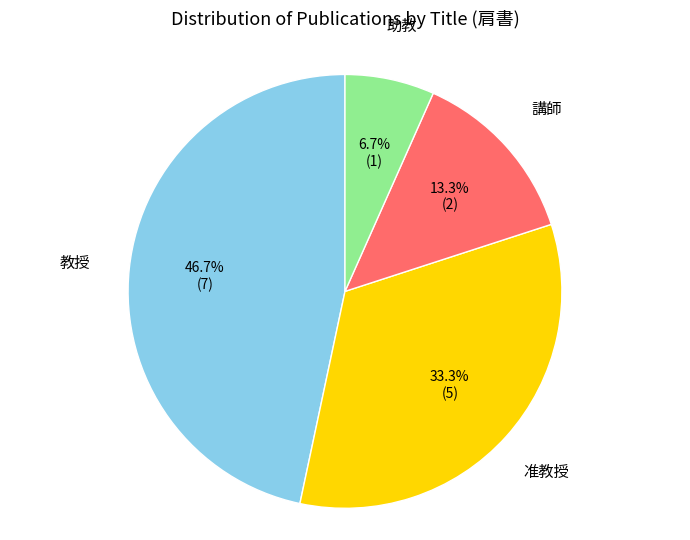

Does any single category account for the majority?

No